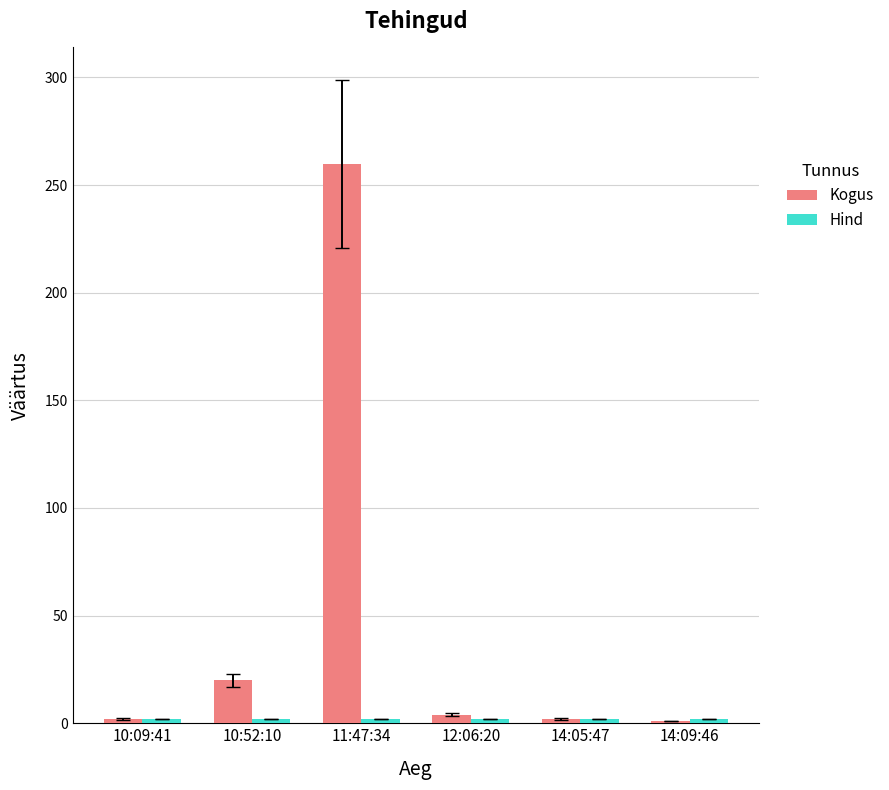

What is the label of the 5th bar from the right?

10:52:10